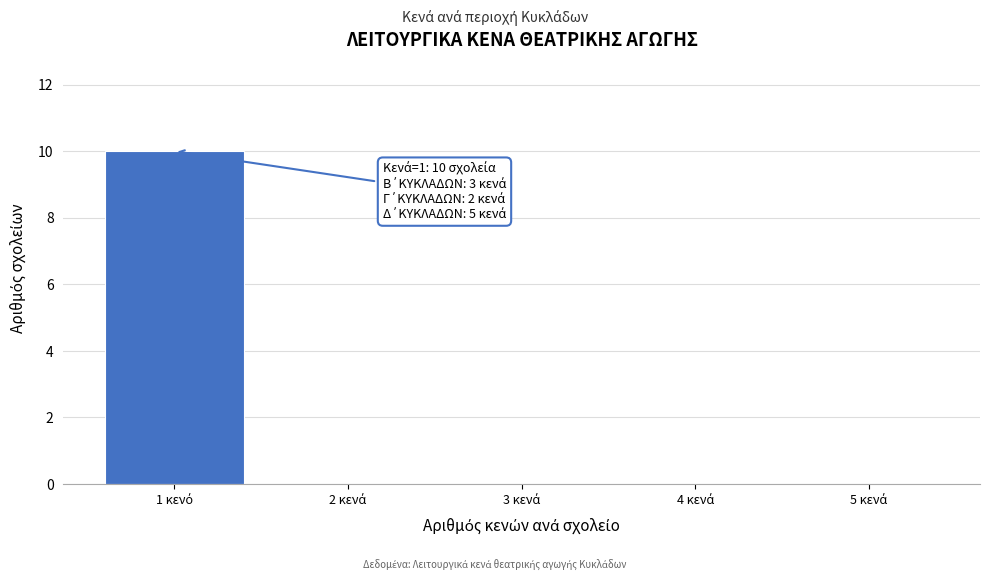

What is the sum of all values?

10